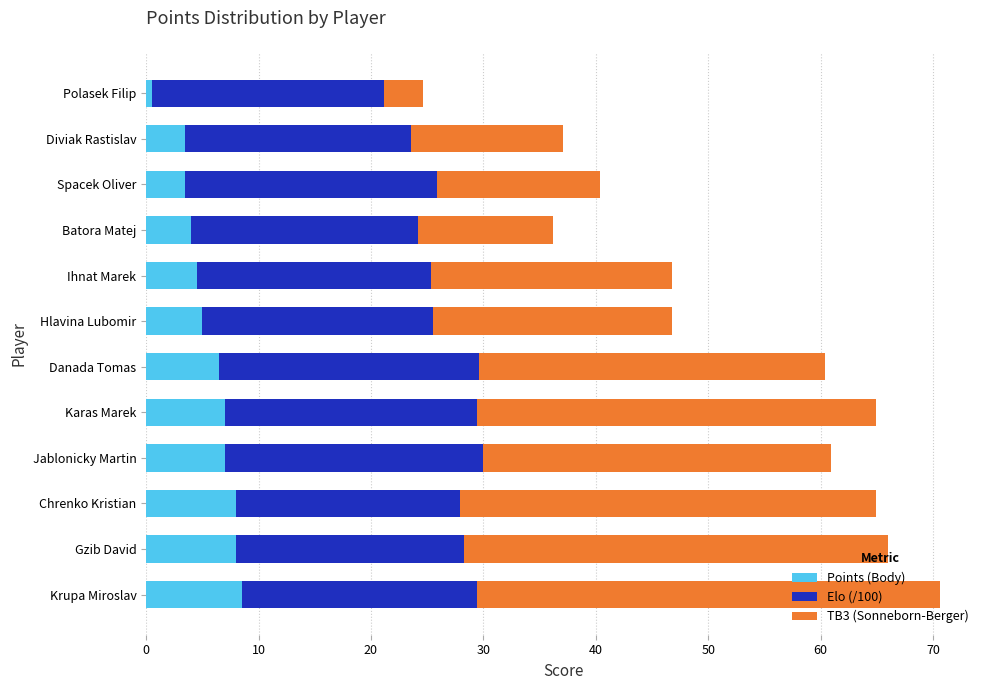

What is the highest value of the Points (Body) series?

8.5